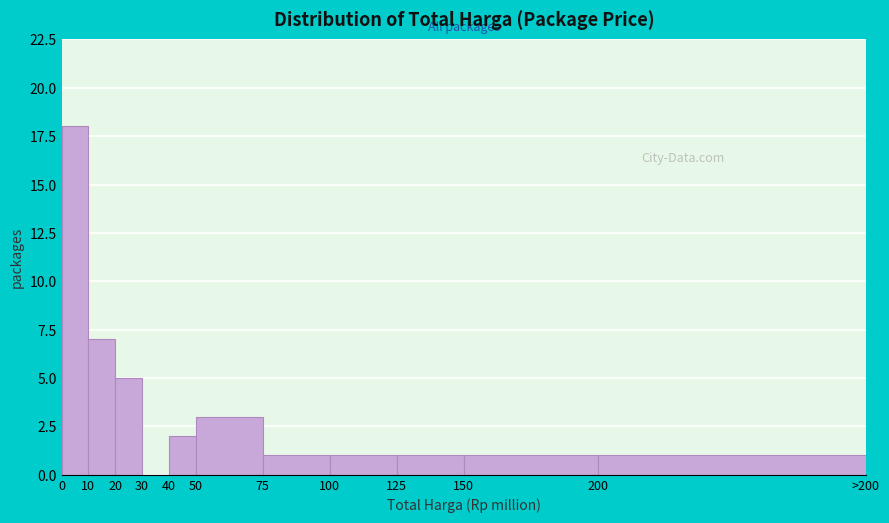

Reading left to right, list all the values displayed in this chart.

0=18	10=7	20=5	30=0	40=2	50=3	75=1	100=1	125=1	150=1	200=1